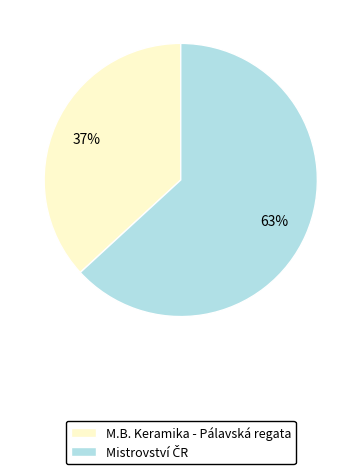

Which slice is the smallest?

M.B. Keramika - Pálavská regata